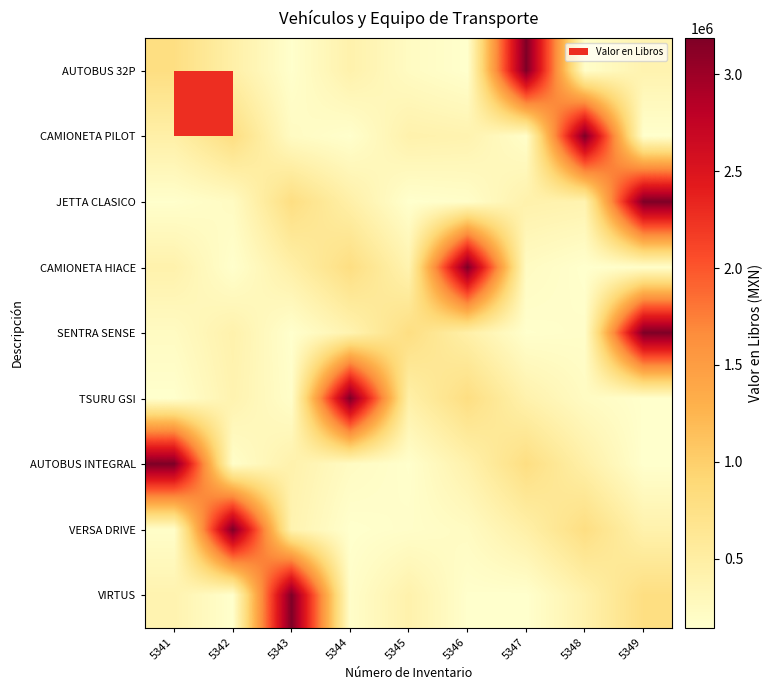

Rank the series at 5343 from highest to lowest value.

VIRTUS, JETTA CLASICO, CAMIONETA HIACE, AUTOBUS INTEGRAL, VERSA DRIVE, CAMIONETA PILOT, TSURU GSI, AUTOBUS 32P, SENTRA SENSE